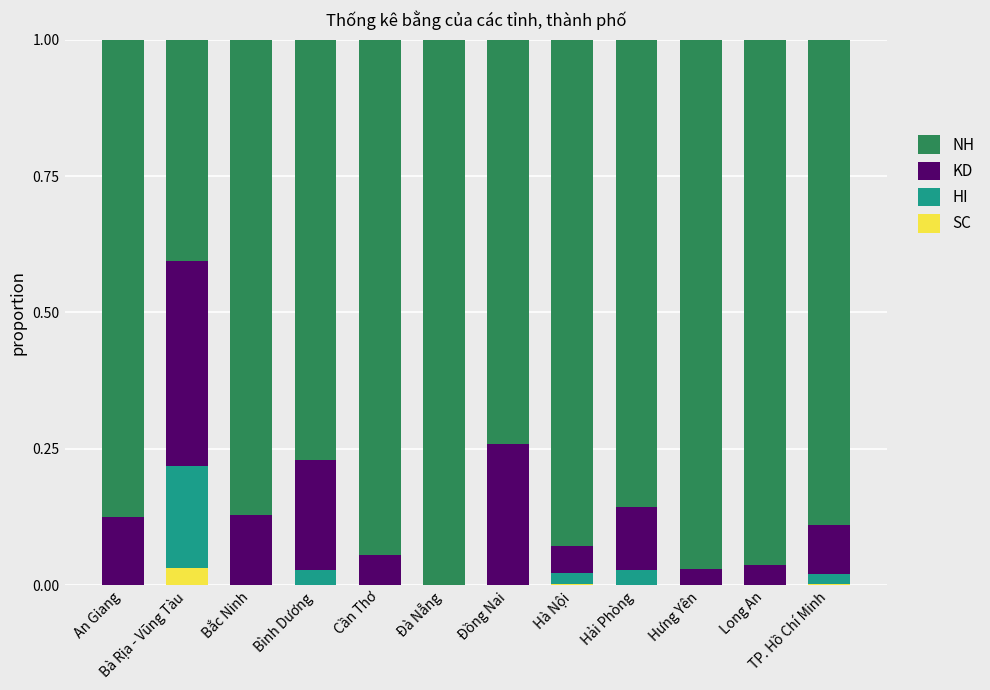

The value of SC at Bắc Ninh is 0.0. True or false?

True